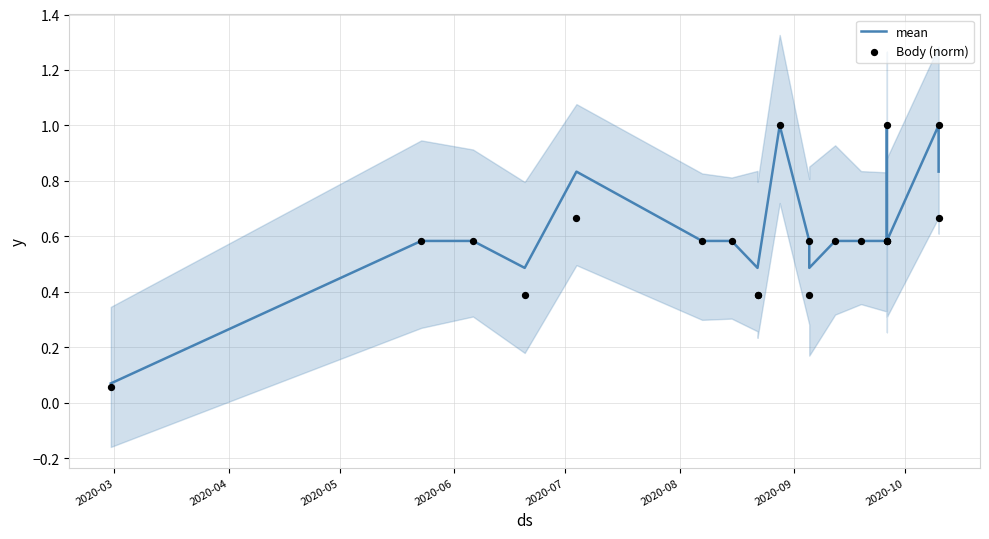

Is the value of mean at 16 greater than the value of Body (norm) at 2020-07?

Yes